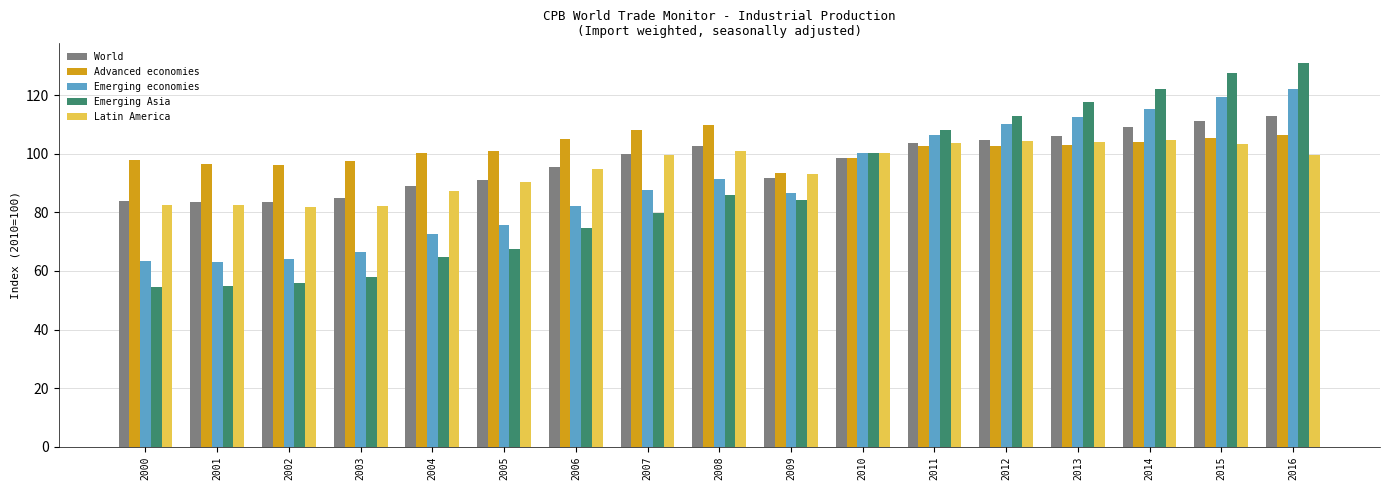

What are all the series names shown in the legend?

World, Advanced economies, Emerging economies, Emerging Asia, Latin America